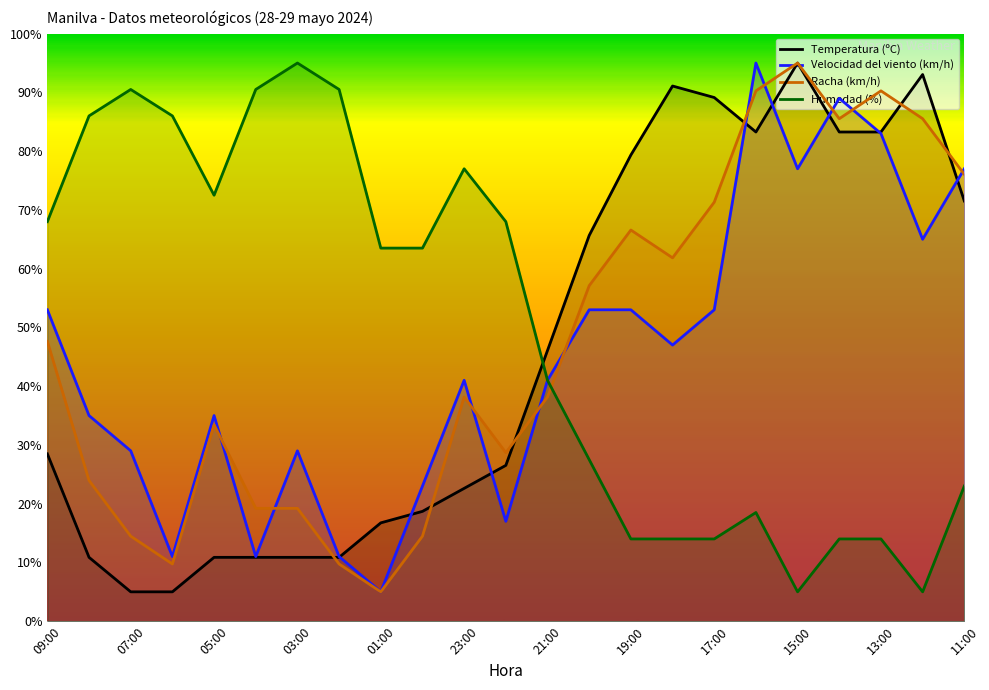

How many lines are shown in the chart?

4